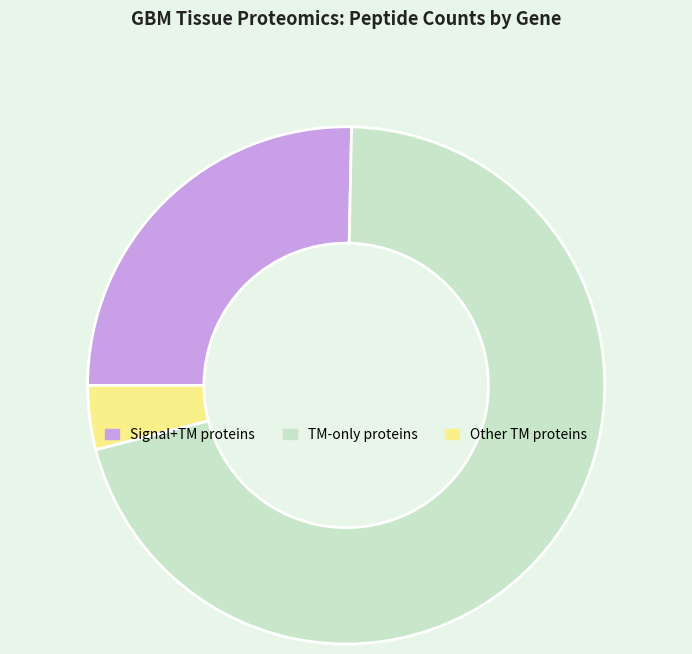

Which has a higher value, Signal+TM proteins or Other TM proteins?

Signal+TM proteins